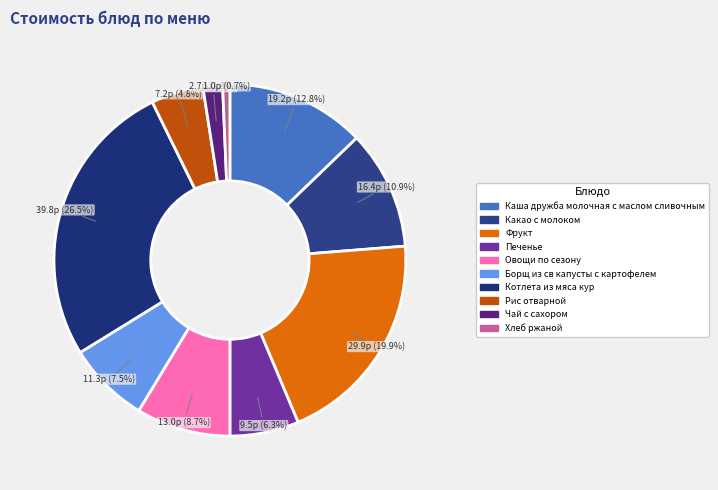

To the nearest percent, what percentage of the pie is Каша дружба молочная с маслом сливочным?

13%